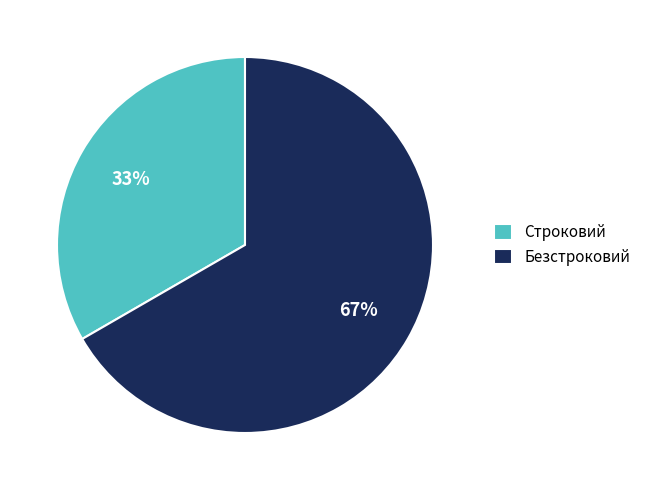

To the nearest percent, what percentage of the pie is Строковий?

33%